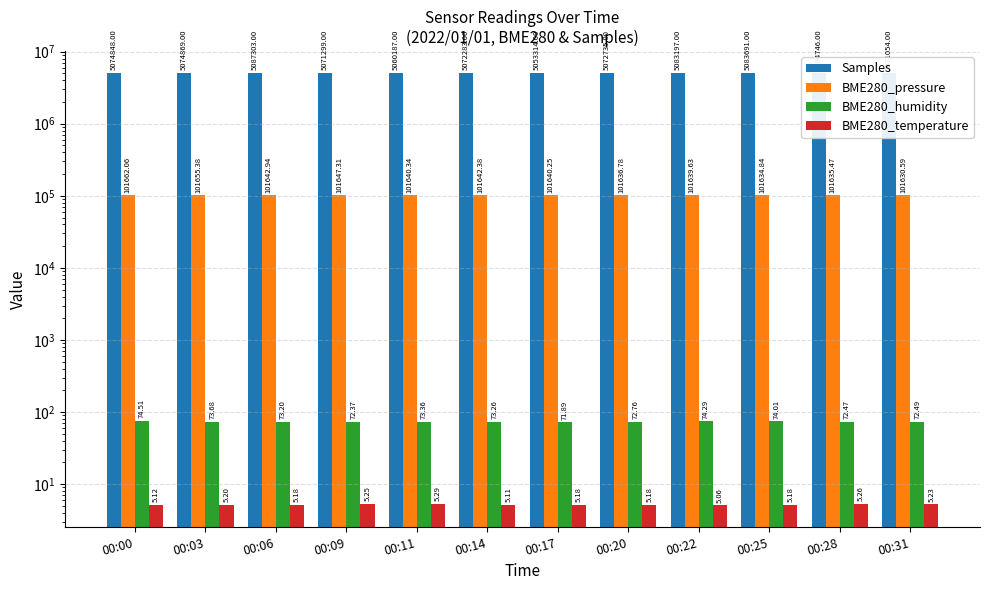

Is it true that BME280_humidity equals 48.8 at 00:28?

False